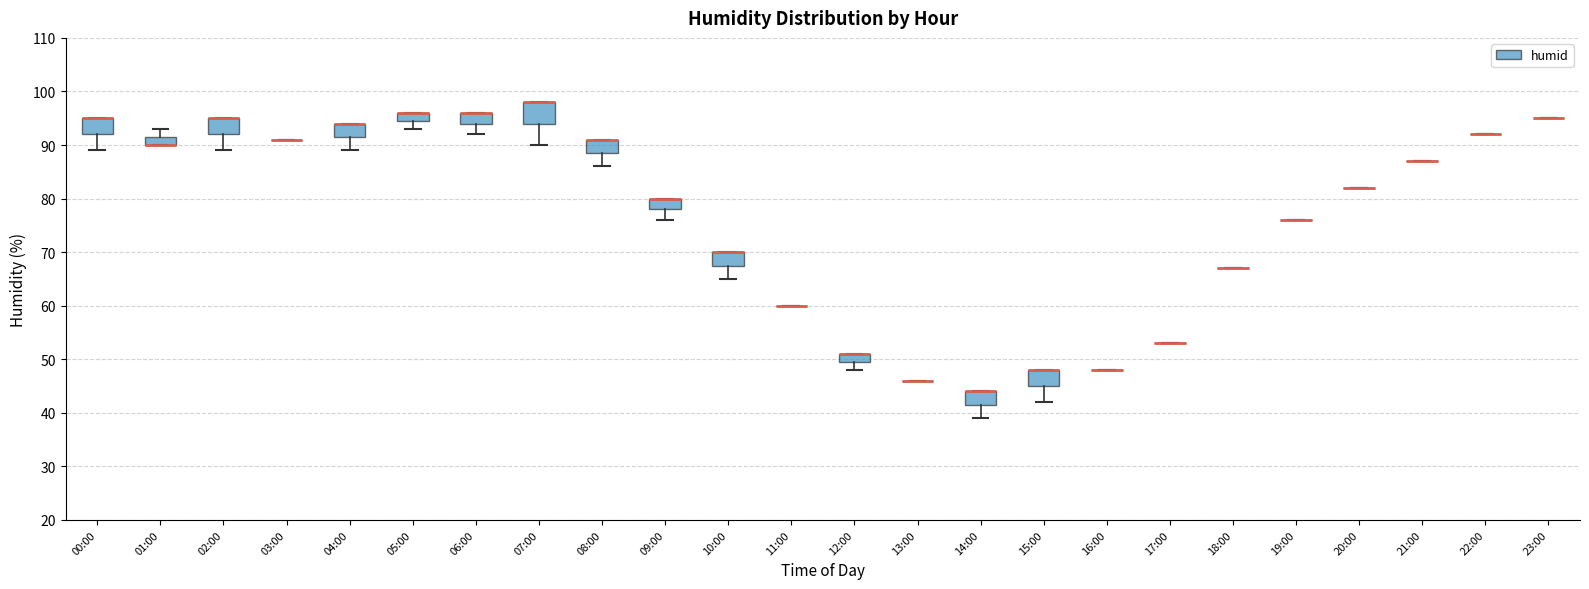

Reading left to right, transcribe this box plot: for each box, give where its median line is, the range the box spans, and where its two whiskers end, as read against the y-axis. The values are not printed on the chart, so give them approximately, as read against the axis.

00:00: median 95 (drawn on the box's upper edge), box 92 to 95, whiskers 89 to 95
01:00: median 90 (drawn on the box's lower edge), box 90 to 92, whiskers 90 to 93
02:00: median 95 (drawn on the box's upper edge), box 92 to 95, whiskers 89 to 95
03:00: box collapsed to a line at 91, whiskers 91 to 91
04:00: median 94 (drawn on the box's upper edge), box 92 to 94, whiskers 89 to 94
05:00: median 96 (drawn on the box's upper edge), box 95 to 96, whiskers 93 to 96
06:00: median 96 (drawn on the box's upper edge), box 94 to 96, whiskers 92 to 96
07:00: median 98 (drawn on the box's upper edge), box 94 to 98, whiskers 90 to 98
08:00: median 91 (drawn on the box's upper edge), box 89 to 91, whiskers 86 to 91
09:00: median 80 (drawn on the box's upper edge), box 78 to 80, whiskers 76 to 80
10:00: median 70 (drawn on the box's upper edge), box 68 to 70, whiskers 65 to 70
11:00: box collapsed to a line at 60, whiskers 60 to 60
12:00: median 51 (drawn on the box's upper edge), box 50 to 51, whiskers 48 to 51
13:00: box collapsed to a line at 46, whiskers 46 to 46
14:00: median 44 (drawn on the box's upper edge), box 42 to 44, whiskers 39 to 44
15:00: median 48 (drawn on the box's upper edge), box 45 to 48, whiskers 42 to 48
16:00: box collapsed to a line at 48, whiskers 48 to 48
17:00: box collapsed to a line at 53, whiskers 53 to 53
18:00: box collapsed to a line at 67, whiskers 67 to 67
19:00: box collapsed to a line at 76, whiskers 76 to 76
20:00: box collapsed to a line at 82, whiskers 82 to 82
21:00: box collapsed to a line at 87, whiskers 87 to 87
22:00: box collapsed to a line at 92, whiskers 92 to 92
23:00: box collapsed to a line at 95, whiskers 95 to 95